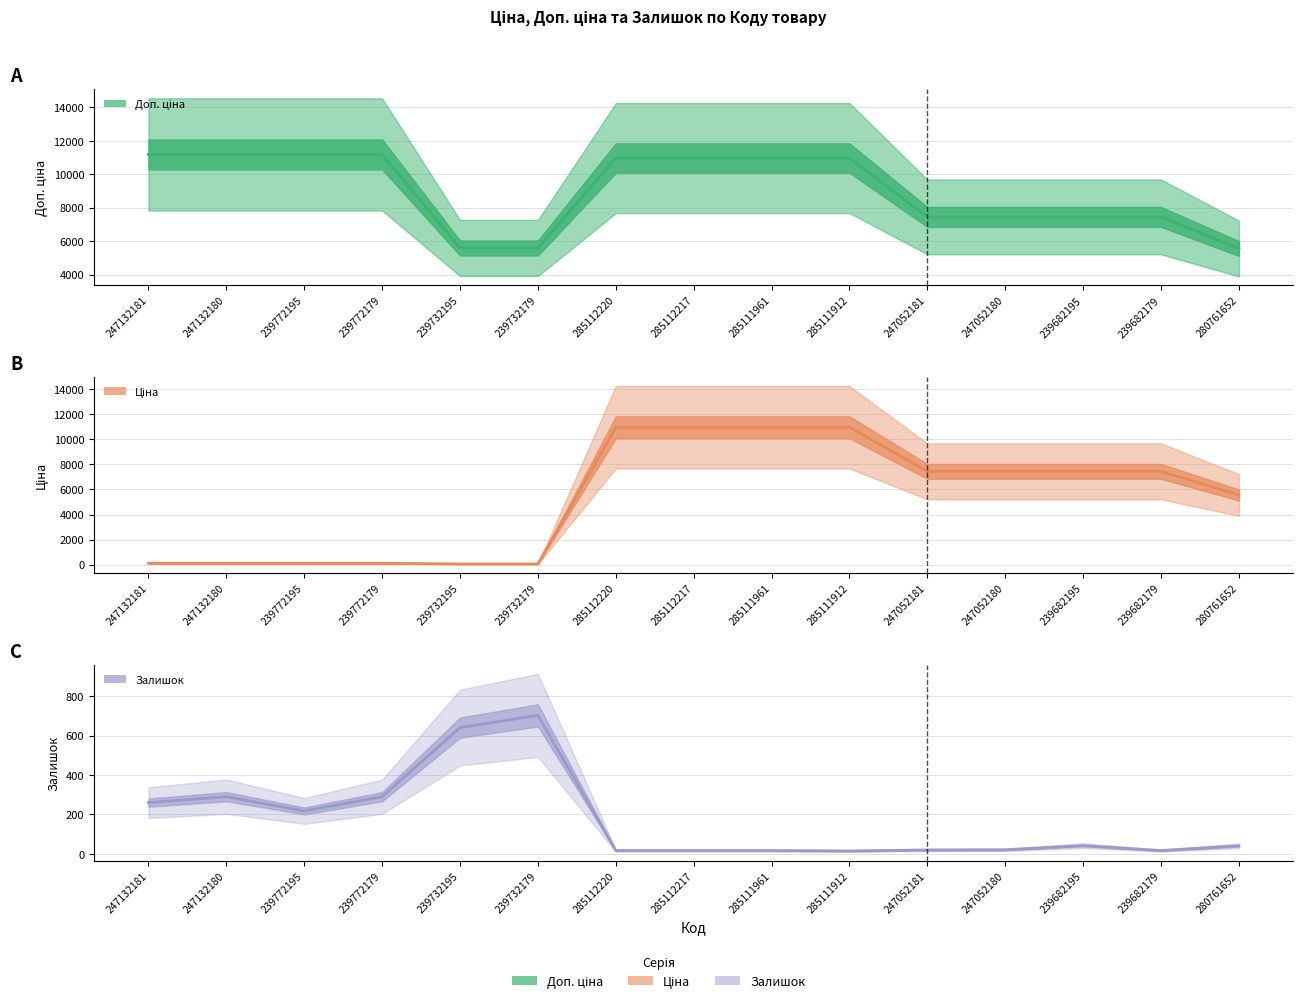

What are all the series names shown in the legend?

Доп. ціна, Ціна, Залишок